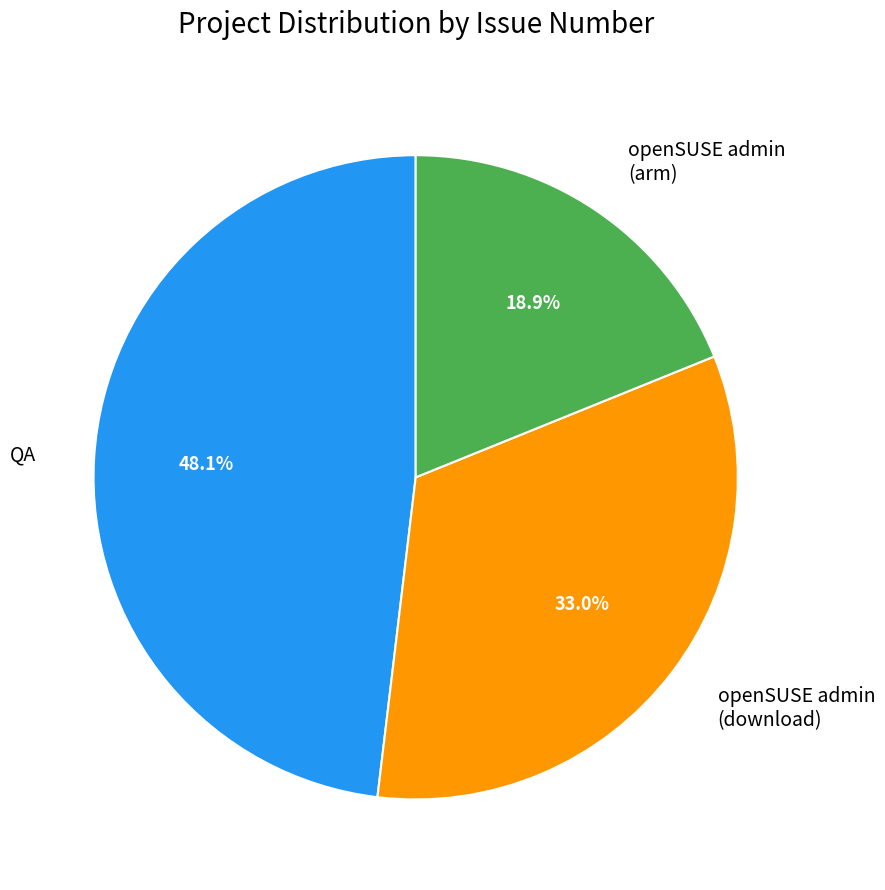

To the nearest percent, what is the average slice percentage?

33%